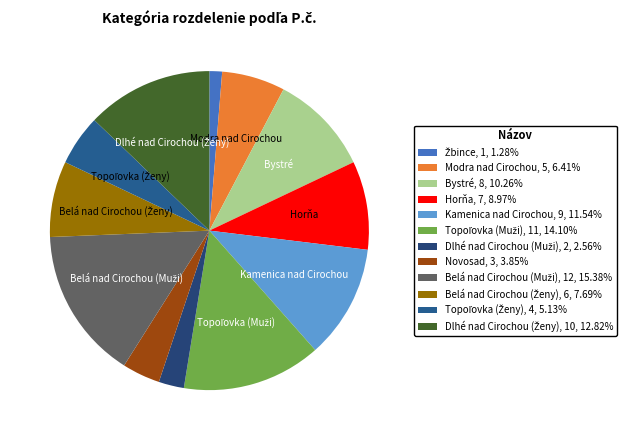

Count the number of slices in the pie.

12